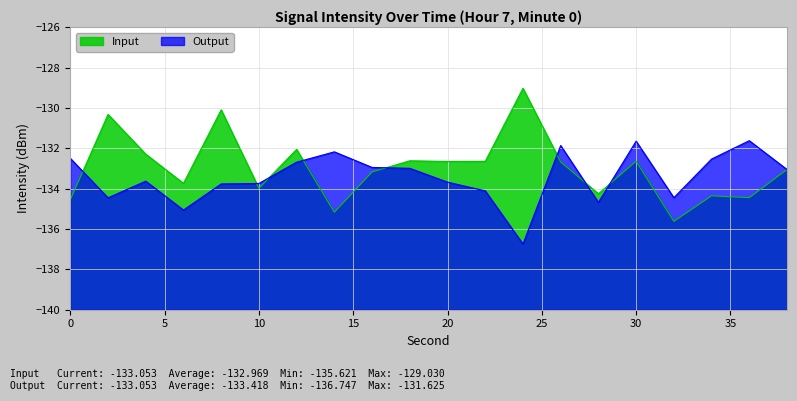

Where is the first local minimum for Output?

2